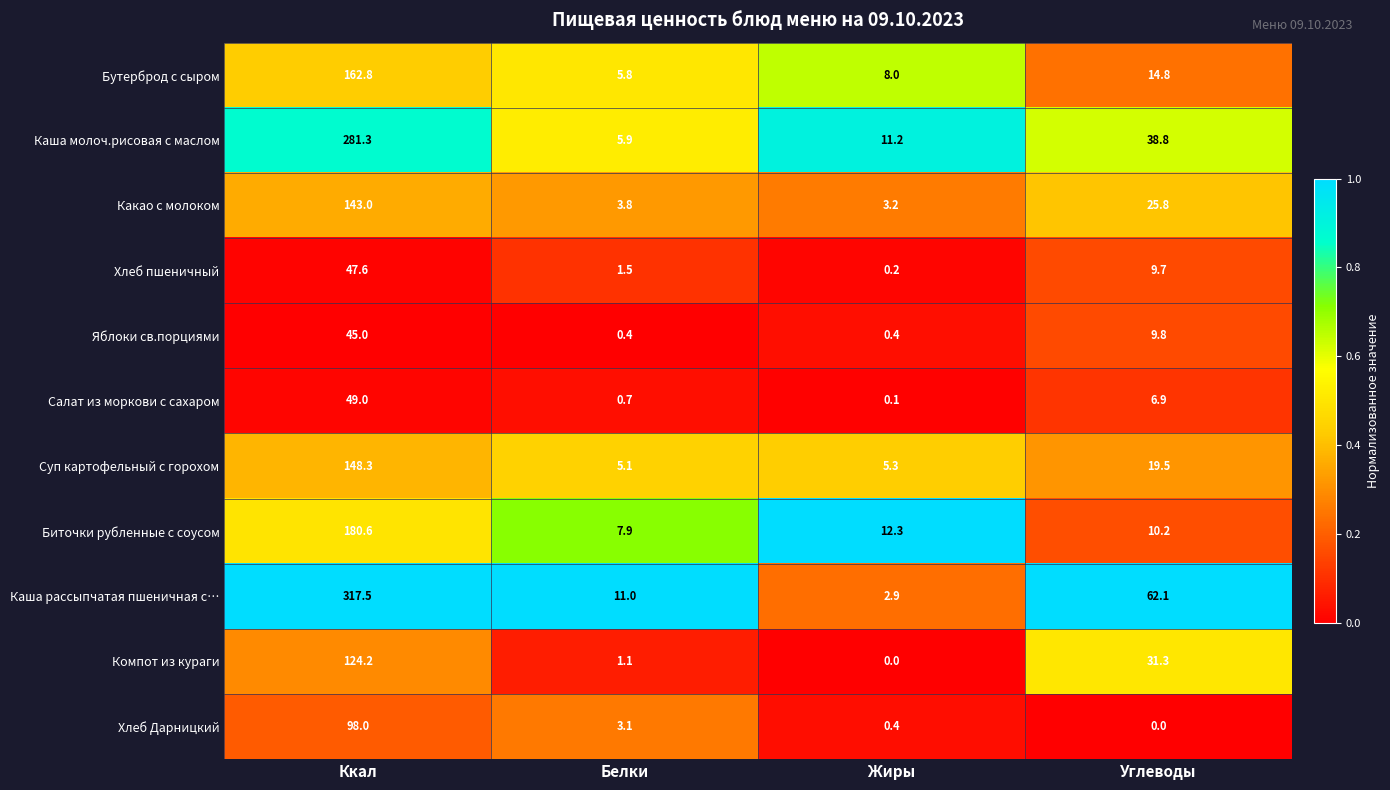

What is the total value across all series at Белки?

46.3